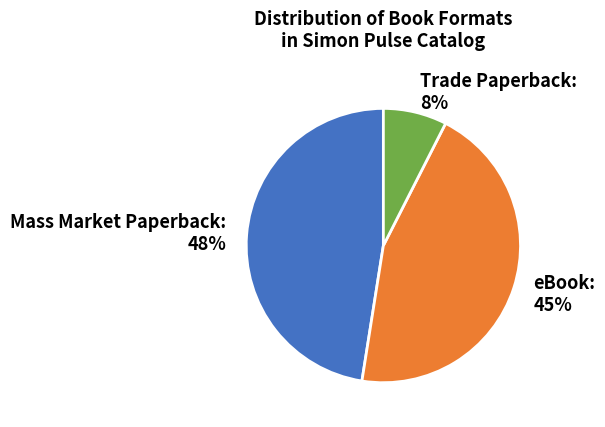

Is there a majority slice in this chart?

No